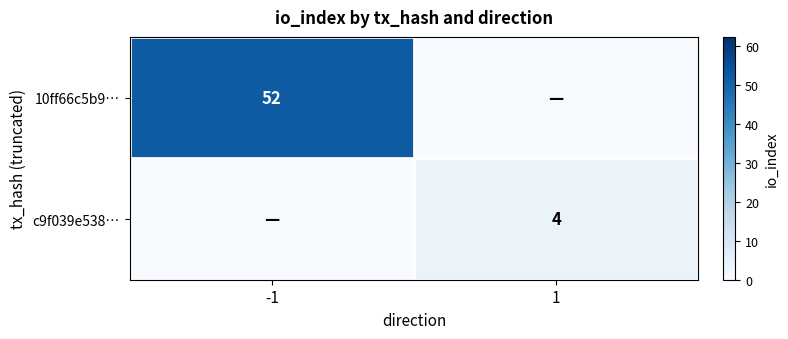

What is the maximum value shown in the chart?

52